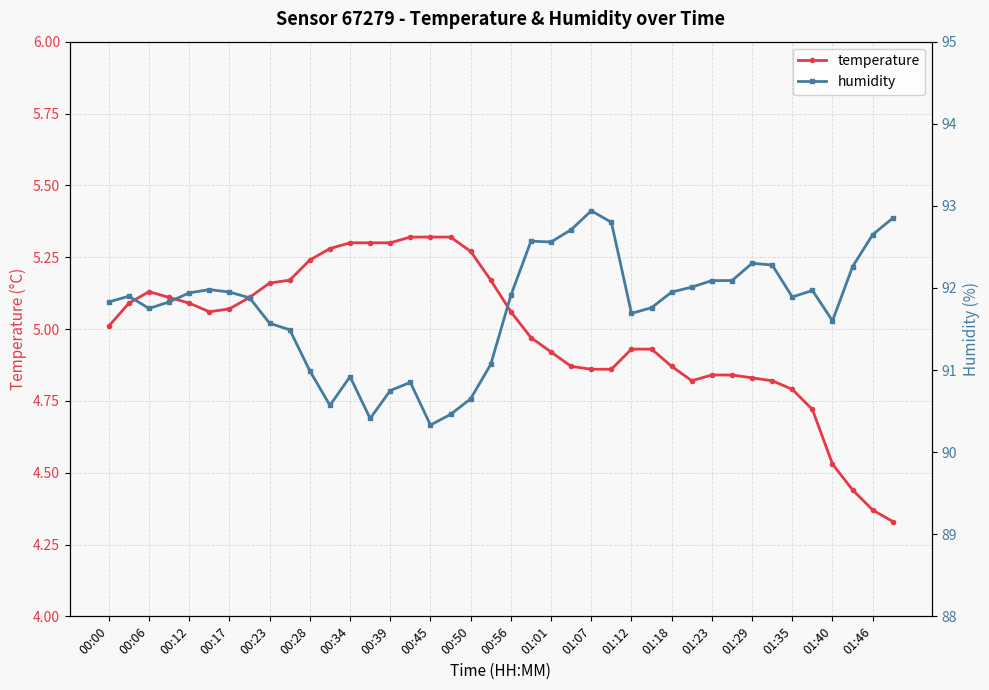

Between 29 and 00:28, which is larger?

00:28